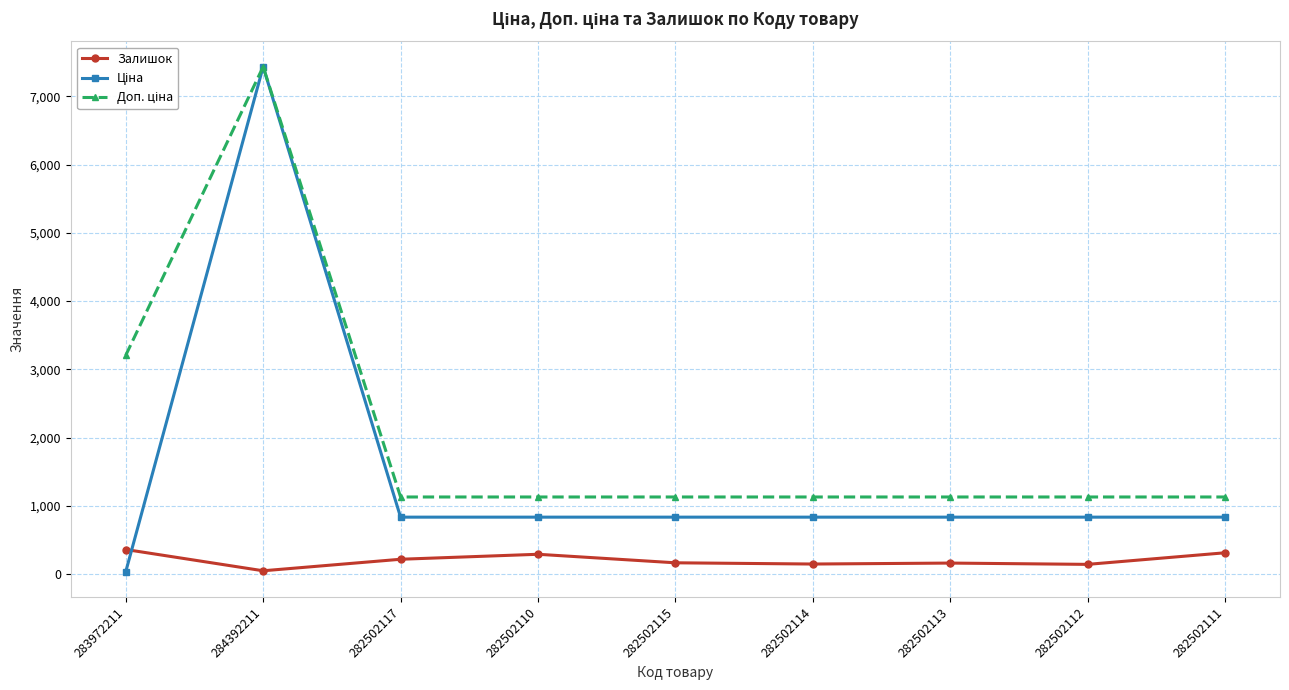

At which category is the sum across all series the highest?

284392211